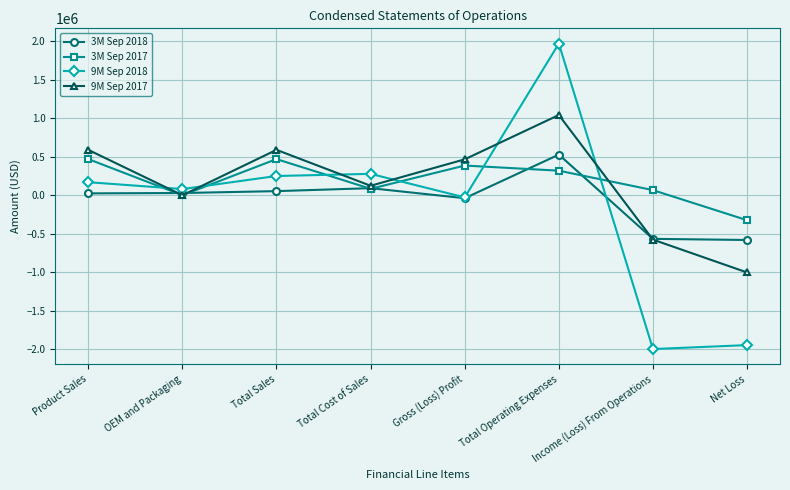

Where is the first local minimum for 3M Sep 2017?

OEM and Packaging